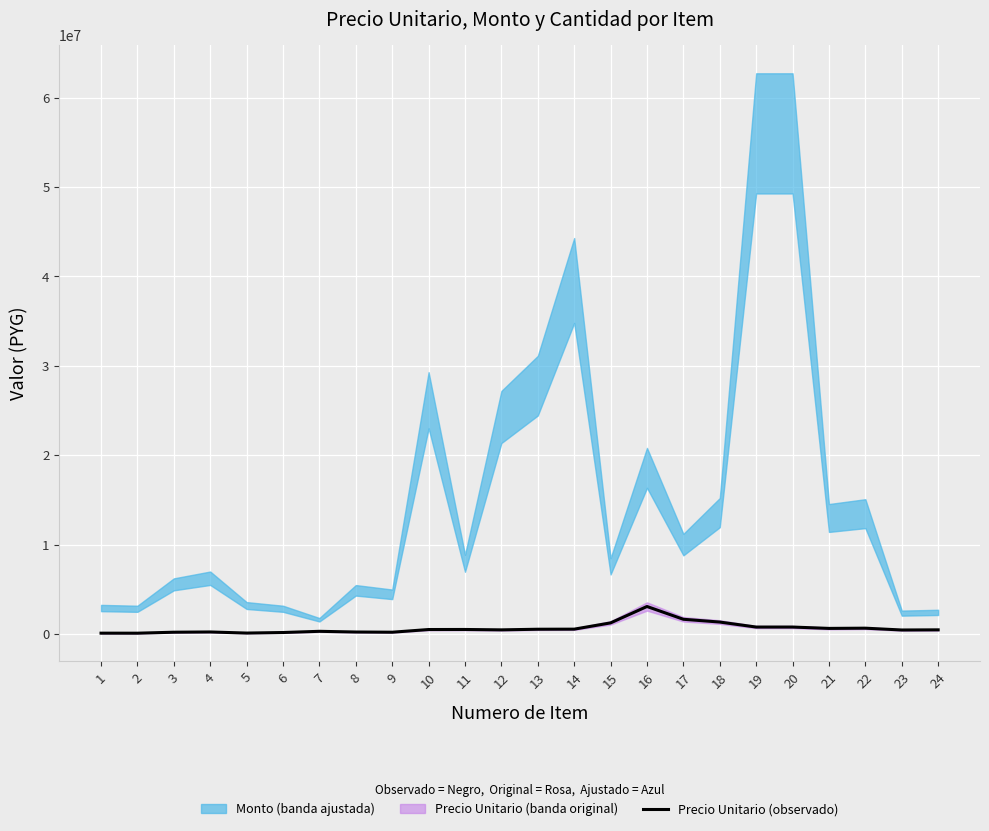

What is the smallest value displayed?

113730